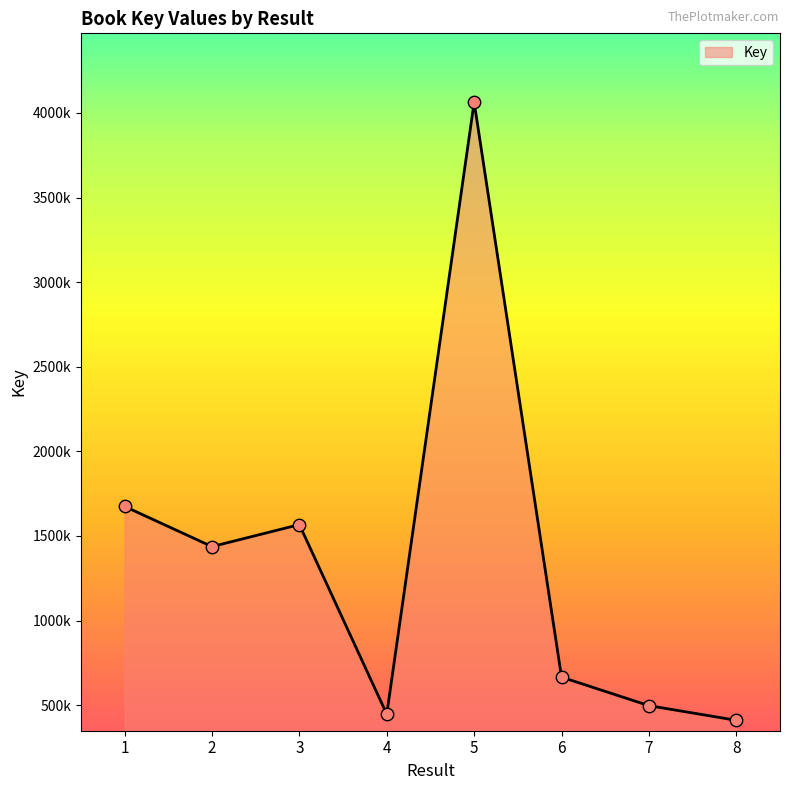

Is this an area chart (filled region under the line)?

Yes